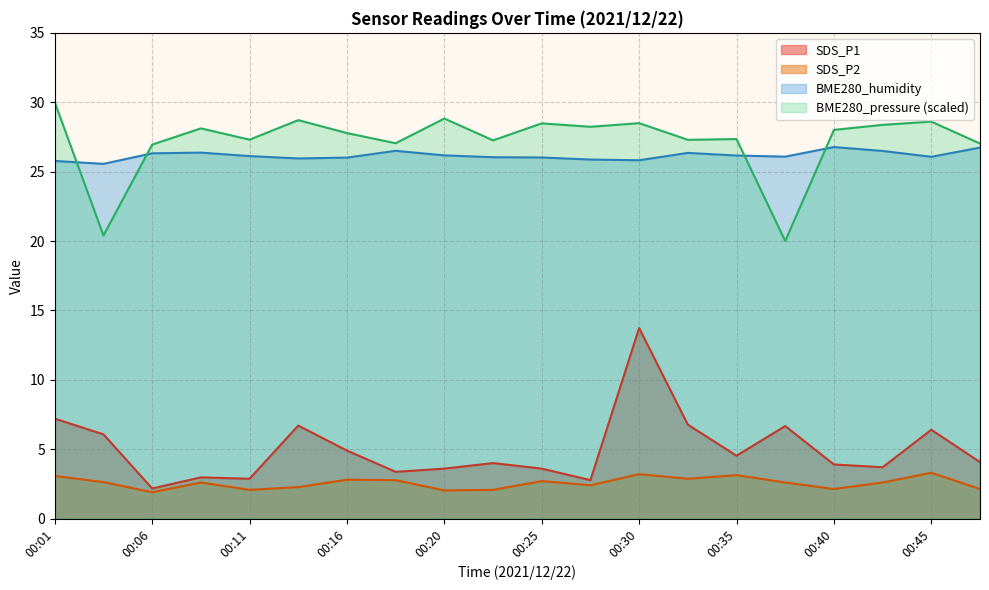

Which series has the largest total across all categories?

BME280_pressure (scaled)